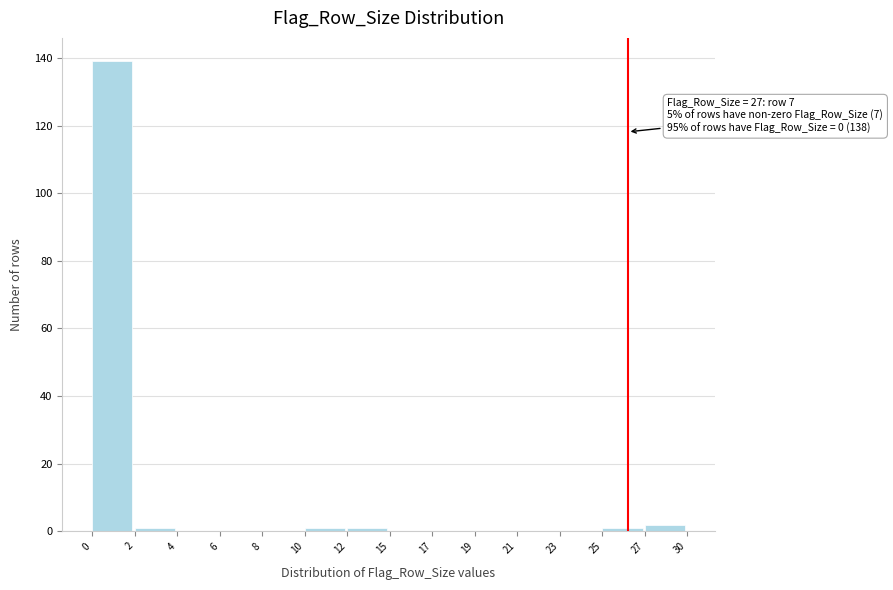

Reading left to right, transcribe all the data shown in this chart.

0=139	2=1	4=0	6=0	8=0	10=1	12=1	15=0	17=0	19=0	21=0	23=0	25=1	27=2